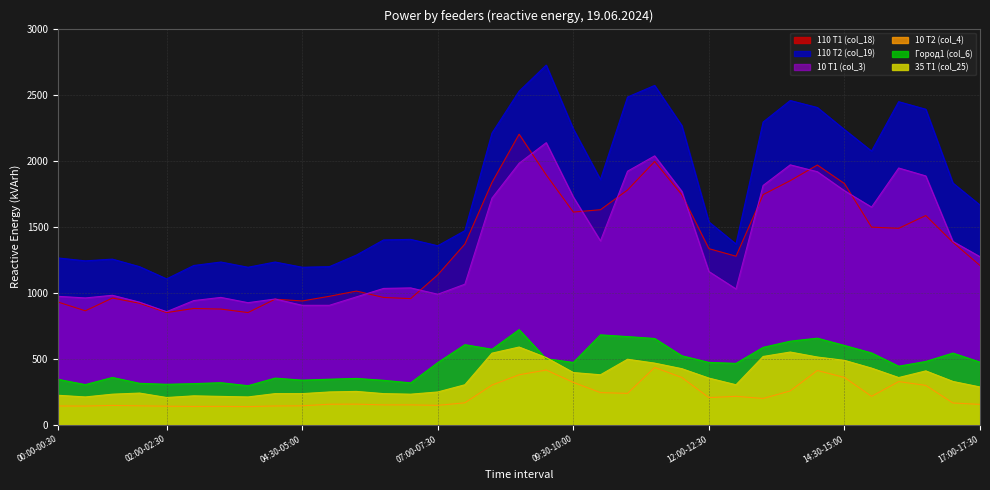

Is it true that 10 T1 (col_3) equals 313.5 at 12:00-12:30?

False